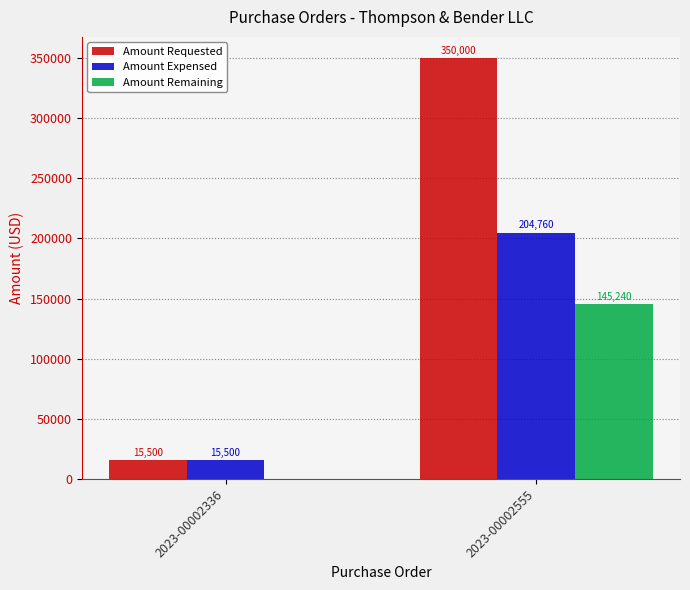

Read the Amount Requested value at 2023-00002336.

15500.0